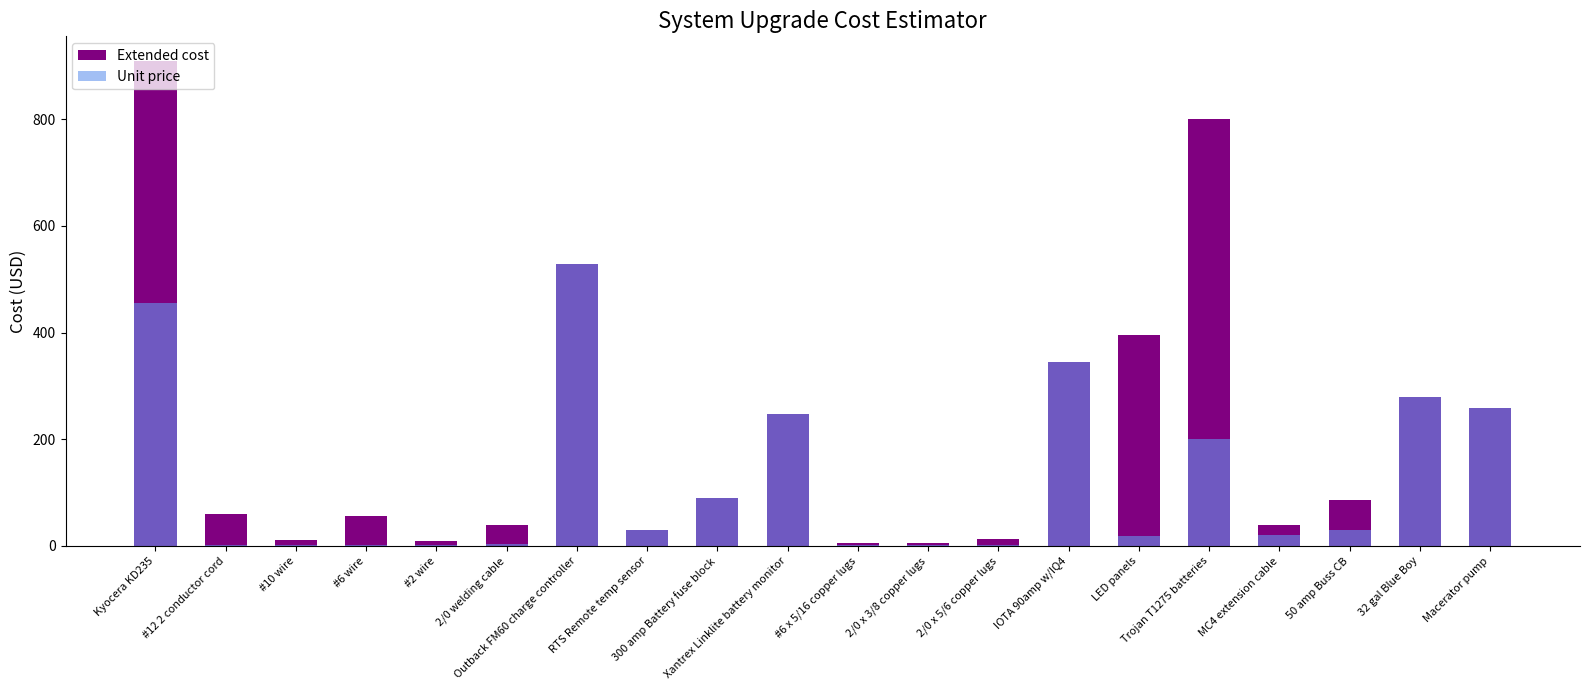

Reading left to right, transcribe all the data shown in this chart.

Extended cost: 910.0	60.0	12.0	56.2	9.0	40.0	529.0	29.0	90.0	248.0	5.1	5.0	12.5	345.0	396.0	799.8	40.0	87.0	279.0	259.0
Unit price: 455.0	1.2	0.8	1.2	2.2	4.0	529.0	29.0	90.0	248.0	0.8	1.2	1.2	345.0	18.0	199.9	20.0	29.0	279.0	259.0